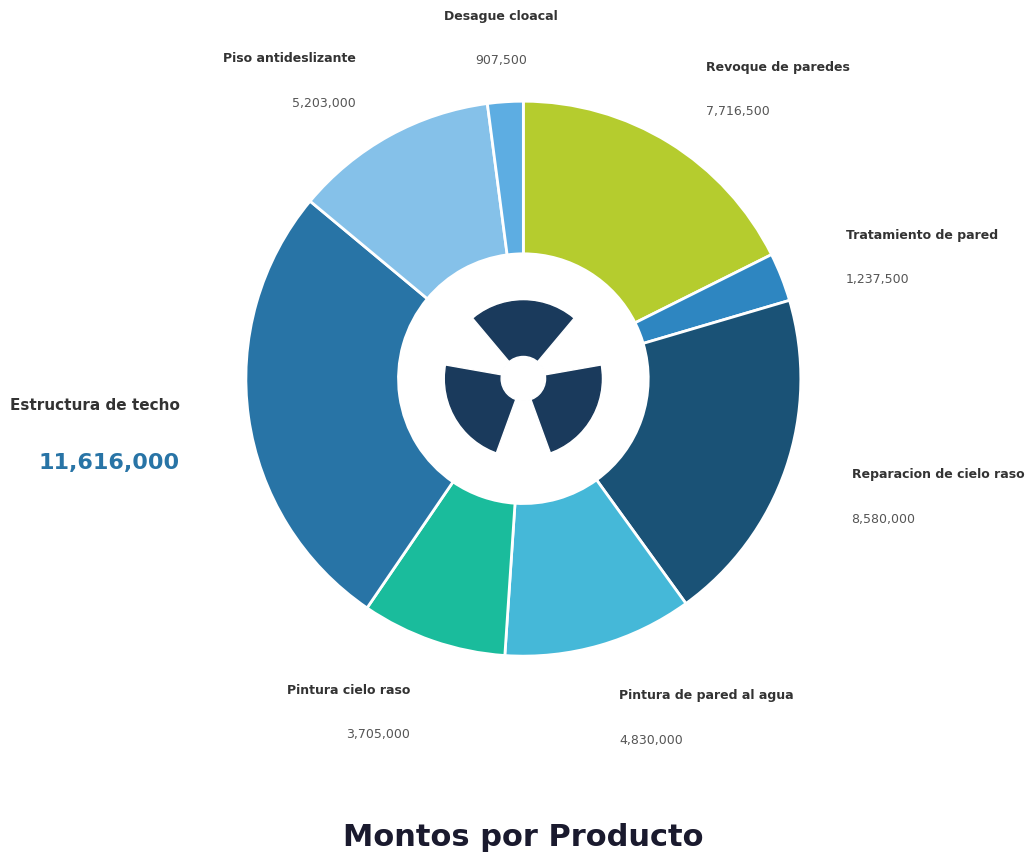

What is the ratio of the value at Estructura de techo to the value at Revoque de paredes?

1.5